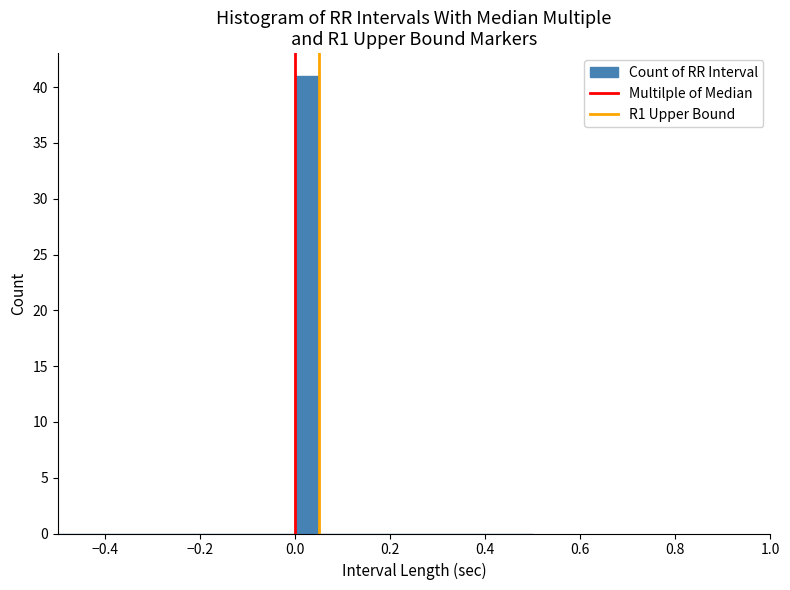

Around what value on the x-axis is the tallest bar? Give the approximate position of its centre, as read against the axis.

0.02